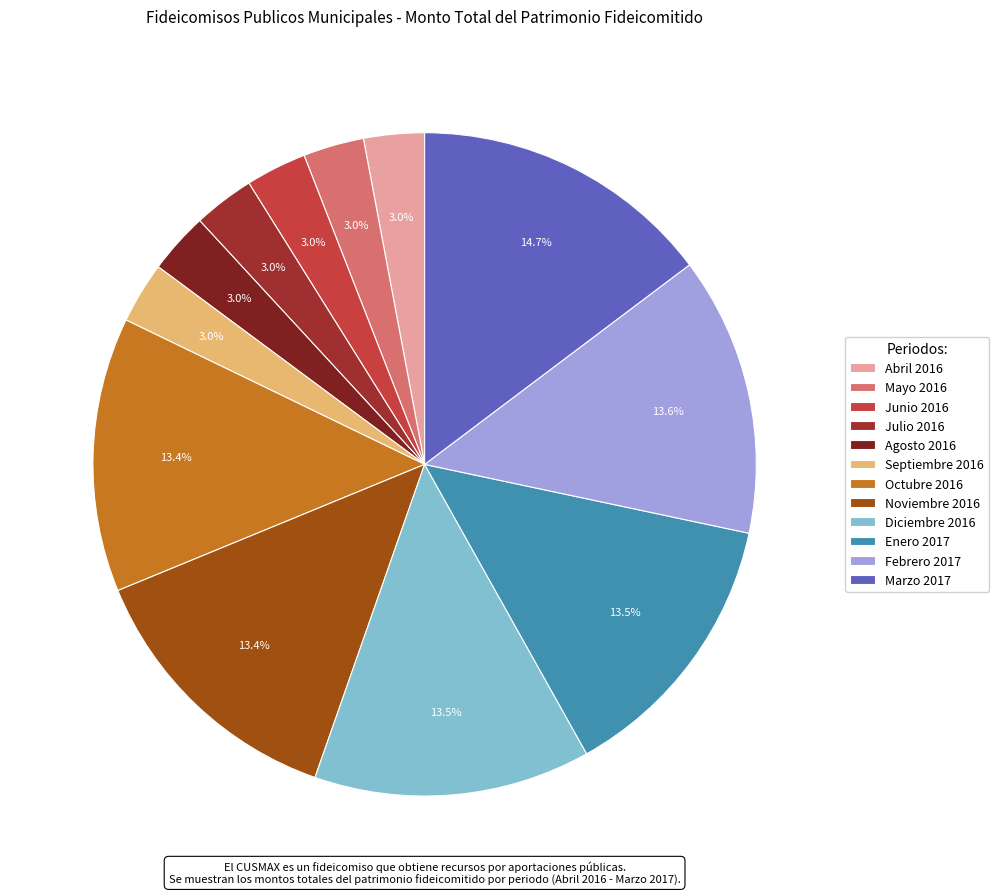

Which slice is the smallest?

Abril 2016